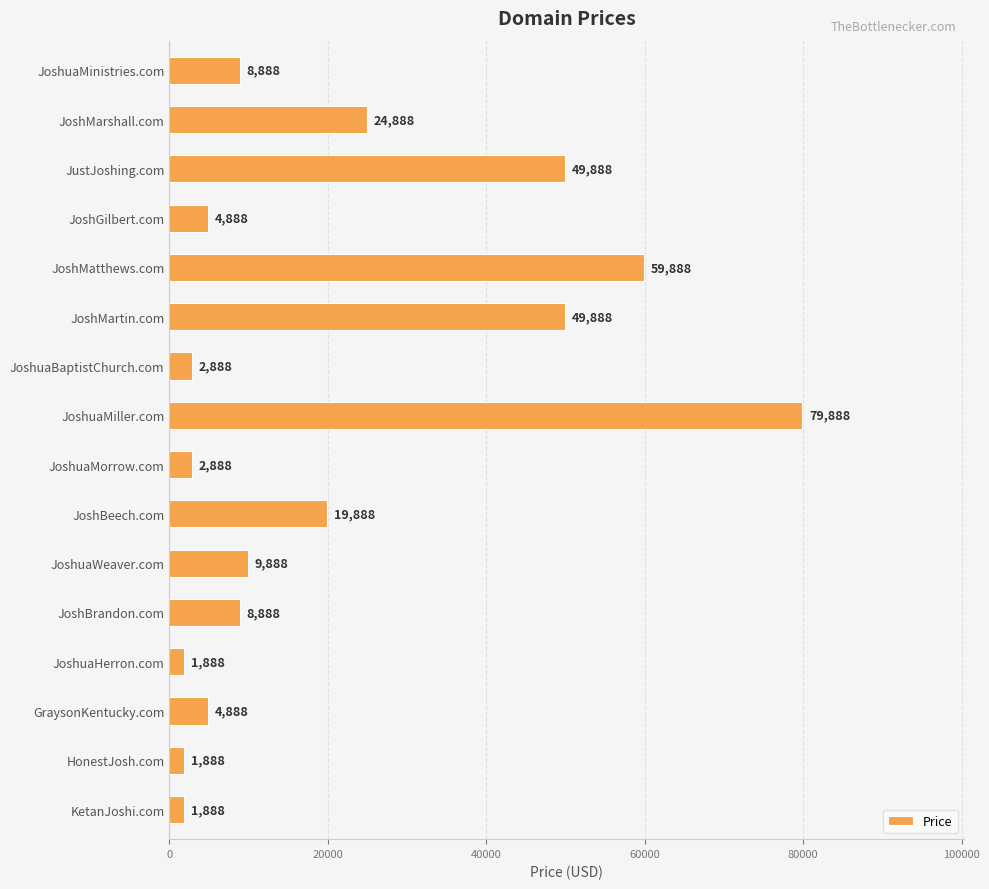

What is the change in value from JoshuaBaptistChurch.com to JoshuaHerron.com?

-1000